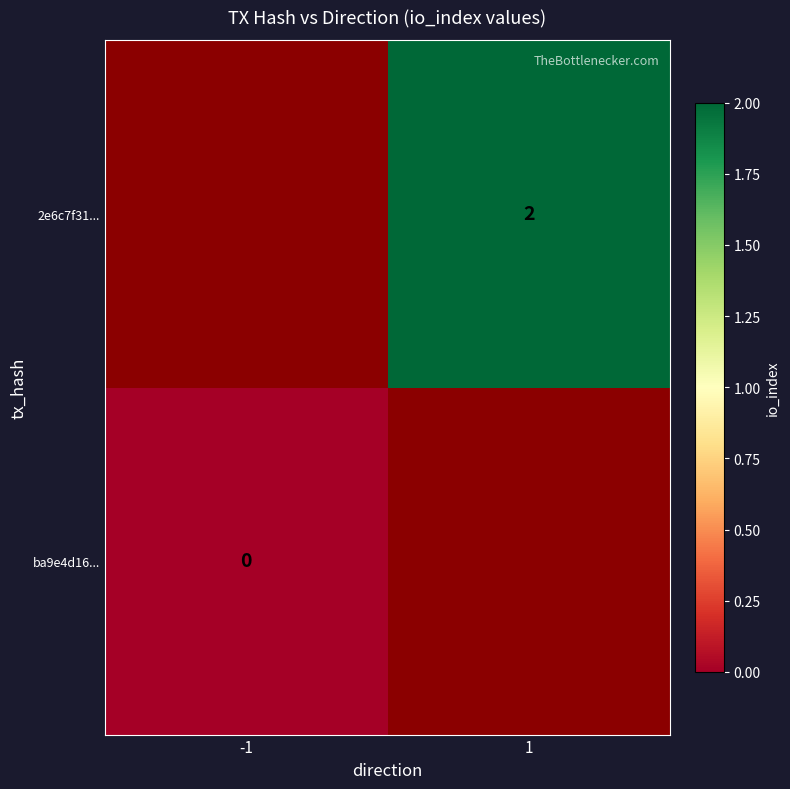

True or false: 2e6c7f31... has a value of 1 at 1.

False